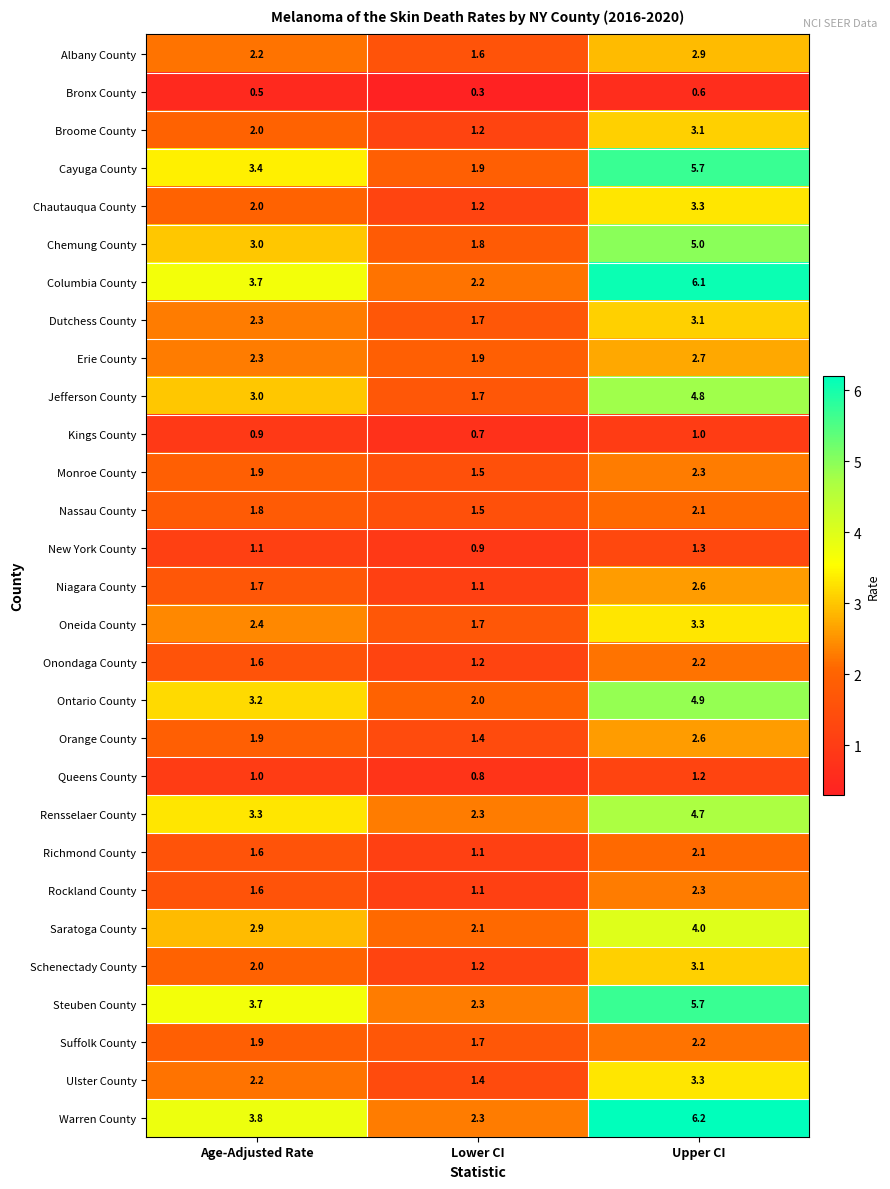

Is it true that Chemung County equals 3.0 at Age-Adjusted Rate?

True